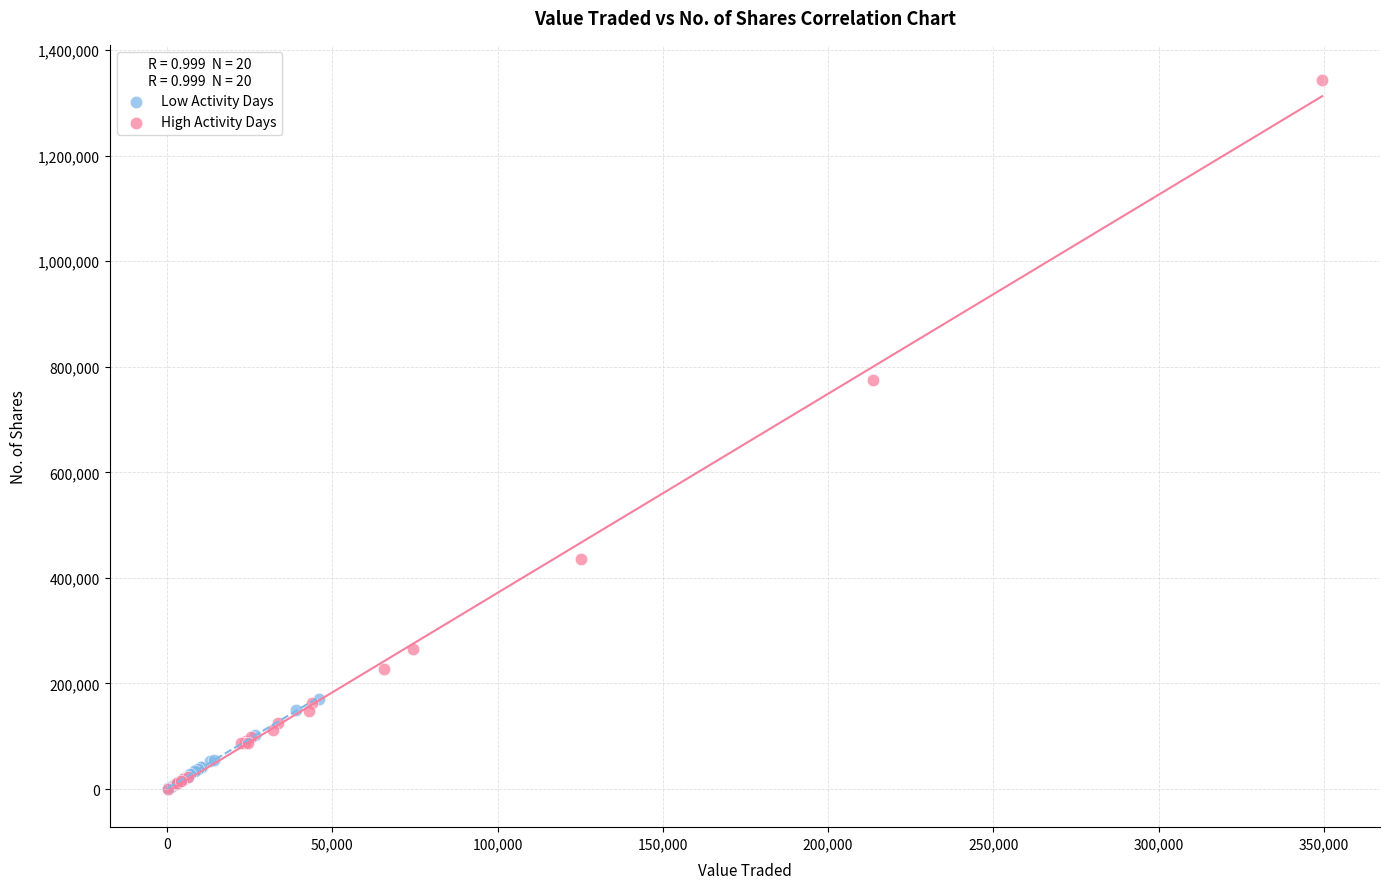

What are all the series names shown in the legend?

Low Activity Days, High Activity Days